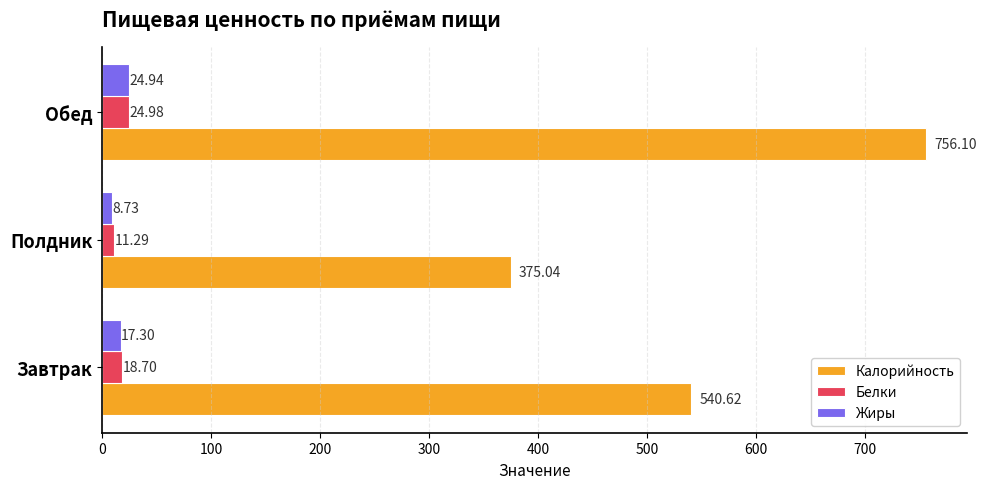

At which category does the chart reach its peak across all series?

Обед